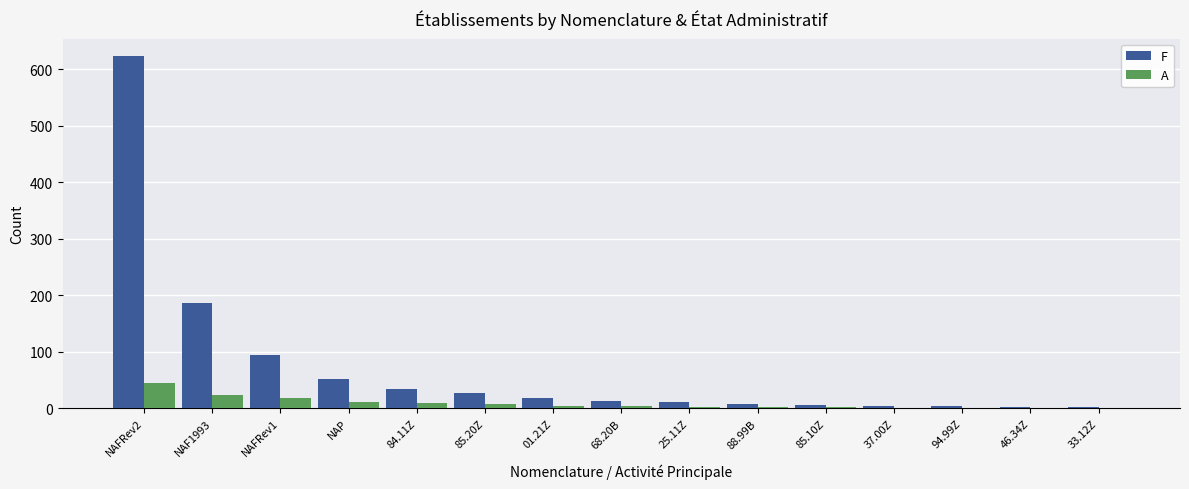

Which series has the largest total across all categories?

F